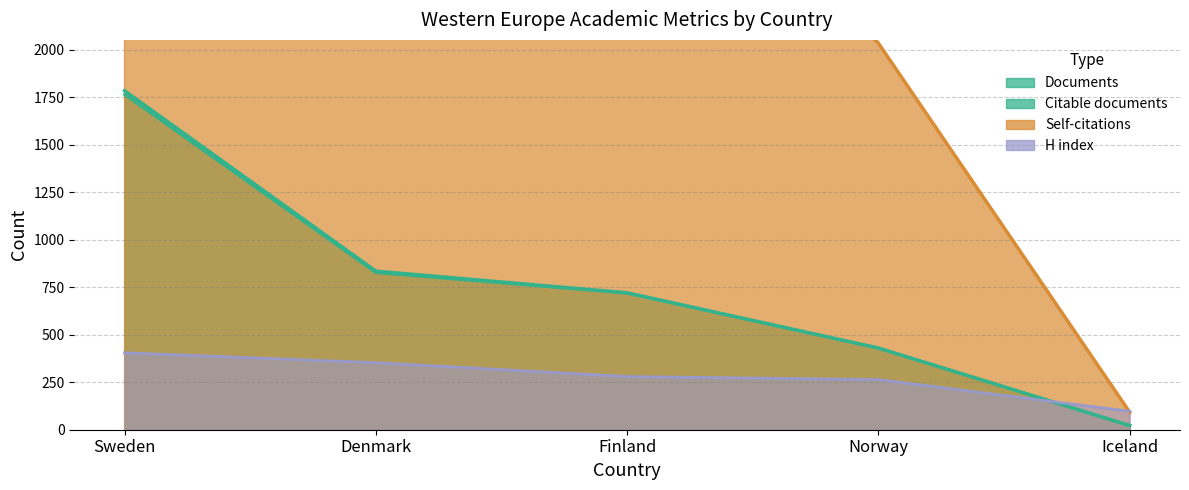

The Documents series shows 446 at Denmark. True or false?

False